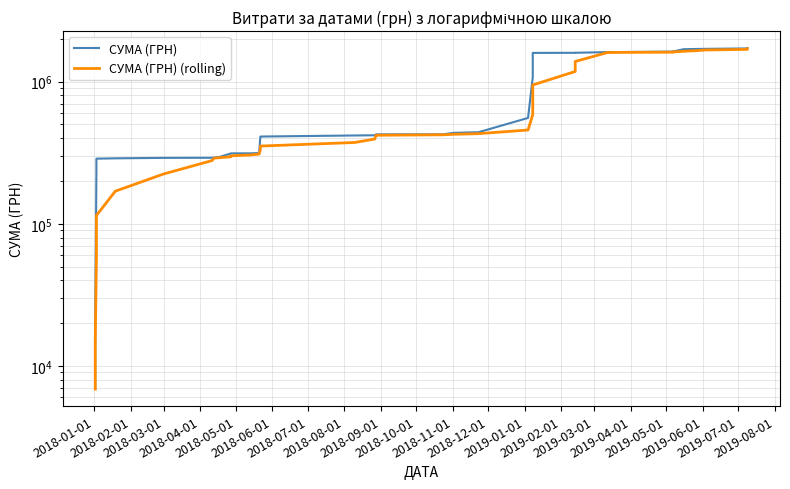

How many distinct data groups are displayed?

2